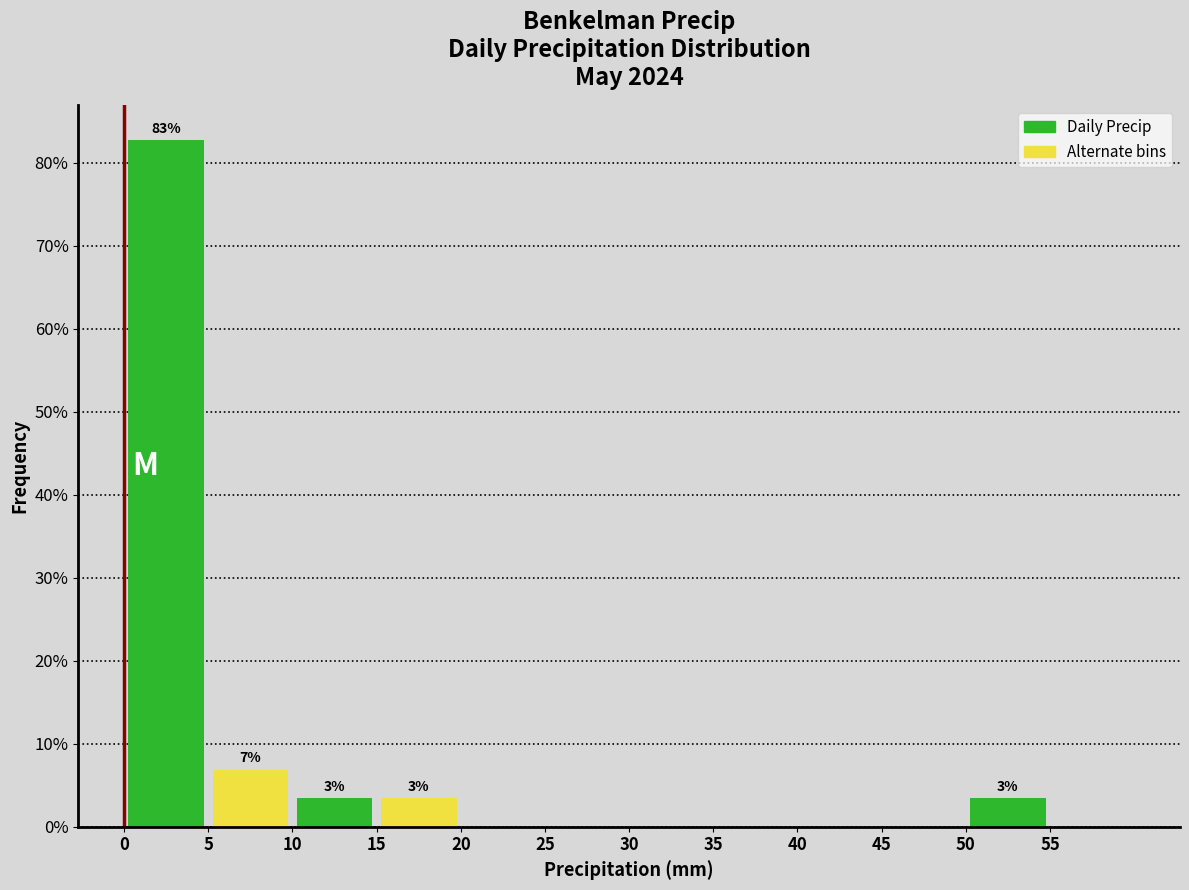

Which range on the x-axis has the tallest bar?

0 to 5